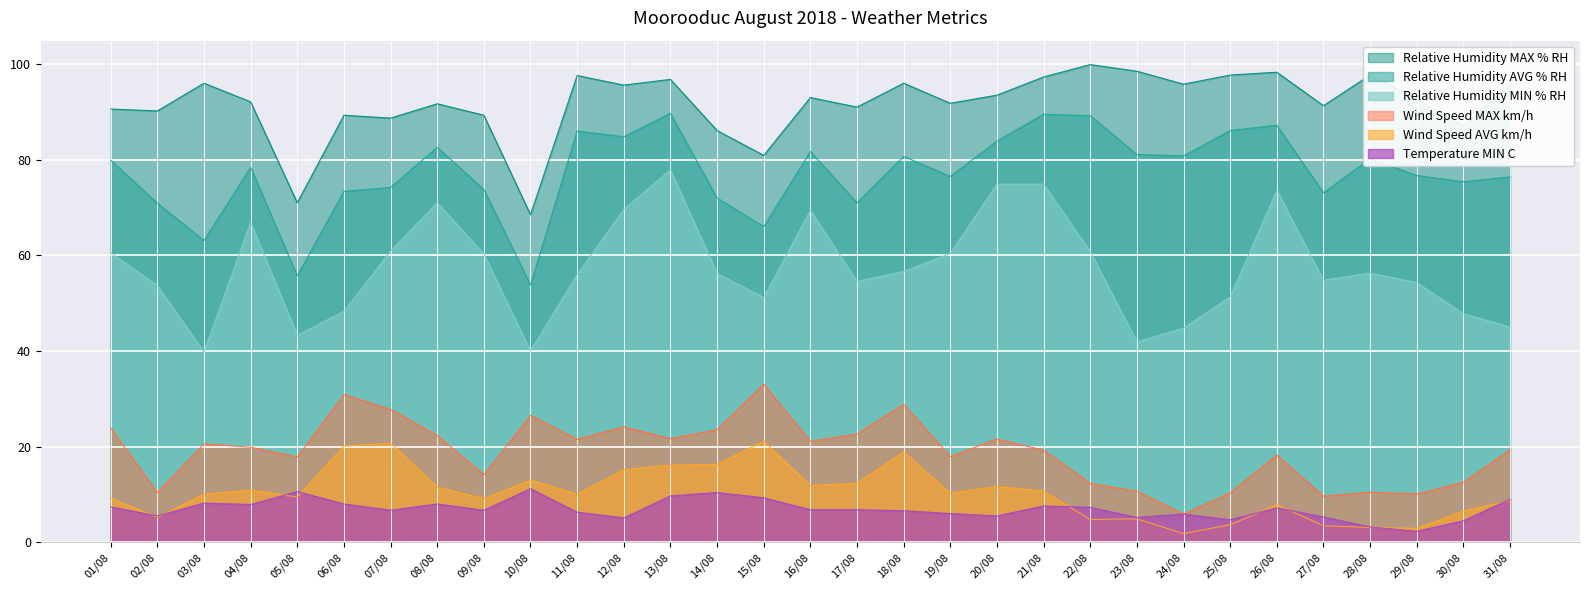

Reading left to right, transcribe all the data shown in this chart.

Relative Humidity MAX % RH: 90.6	90.2	96.0	92.1	71.0	89.3	88.7	91.7	89.3	68.5	97.6	95.6	96.8	86.1	80.9	93.0	91.0	96.0	91.8	93.5	97.3	99.9	98.5	95.8	97.7	98.3	91.3	97.7	92.7	87.0	95.7
Relative Humidity AVG % RH: 79.9	70.9	63.1	78.4	55.7	73.4	74.2	82.6	73.8	53.8	86.0	84.8	89.7	72.0	66.0	81.7	71.0	80.7	76.5	83.9	89.5	89.2	81.1	80.8	86.1	87.2	73.1	80.2	76.7	75.4	76.4
Relative Humidity MIN % RH: 60.5	53.7	39.8	66.9	43.3	48.3	60.9	71.0	60.3	40.0	56.0	69.6	77.9	56.2	51.2	69.4	54.6	56.6	60.4	74.9	74.9	60.8	41.9	44.8	51.3	73.6	54.8	56.3	54.3	47.8	45.0
Wind Speed MAX km/h: 23.9	10.4	20.6	19.9	17.8	30.9	27.8	22.3	14.1	26.5	21.5	24.2	21.7	23.5	33.0	21.1	22.6	28.9	17.9	21.6	19.3	12.3	10.7	5.9	10.3	18.2	9.7	10.5	10.1	12.6	19.4
Wind Speed AVG km/h: 9.2	5.2	10.1	10.9	9.5	20.1	20.7	11.5	9.1	13.0	10.1	15.2	16.1	16.3	21.1	11.9	12.3	18.9	10.3	11.7	10.7	4.8	4.9	1.8	3.7	7.8	3.5	3.1	2.9	6.5	8.7
Temperature MIN C: 7.4	5.5	8.2	7.9	10.6	8.0	6.7	8.0	6.7	11.2	6.3	5.1	9.7	10.4	9.3	6.8	6.8	6.6	6.0	5.5	7.6	7.3	5.2	5.9	4.7	7.2	5.3	3.2	2.3	4.5	9.0